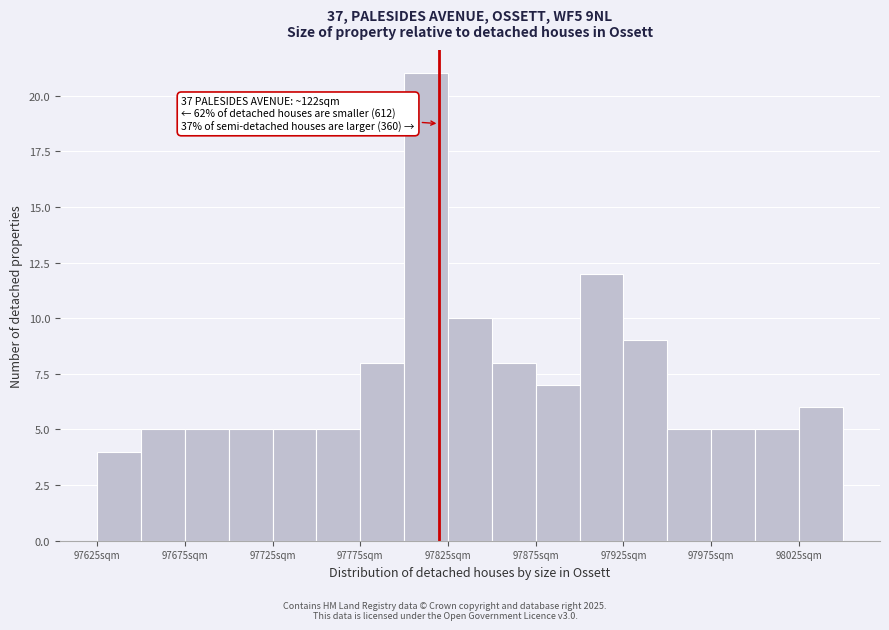

Which range on the x-axis has the tallest bar?

97800 to 97825